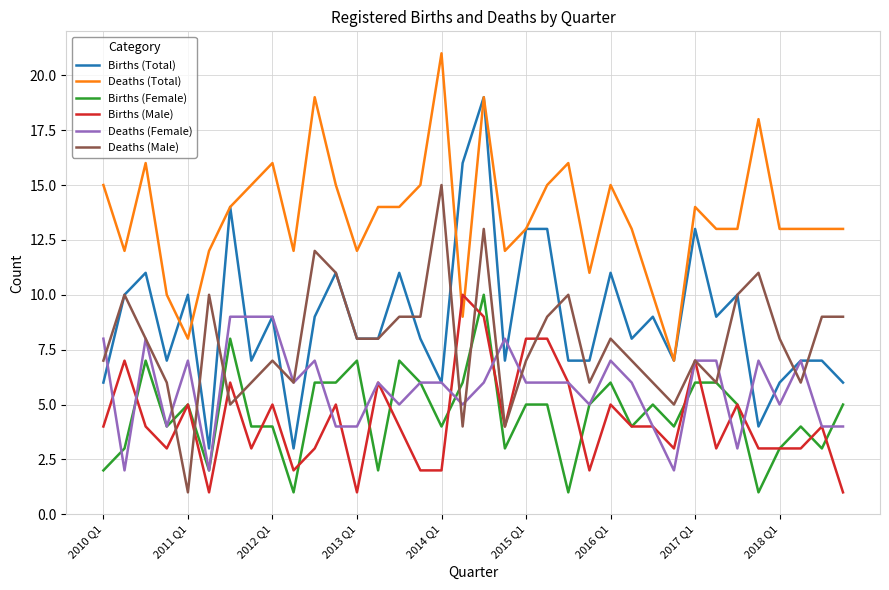

What are all the series names shown in the legend?

Births (Total), Deaths (Total), Births (Female), Births (Male), Deaths (Female), Deaths (Male)